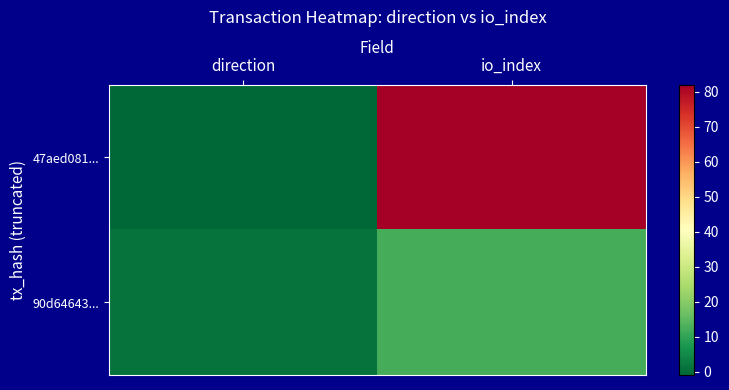

List the series in order of their overall mean, lowest first.

90d64643..., 47aed081...